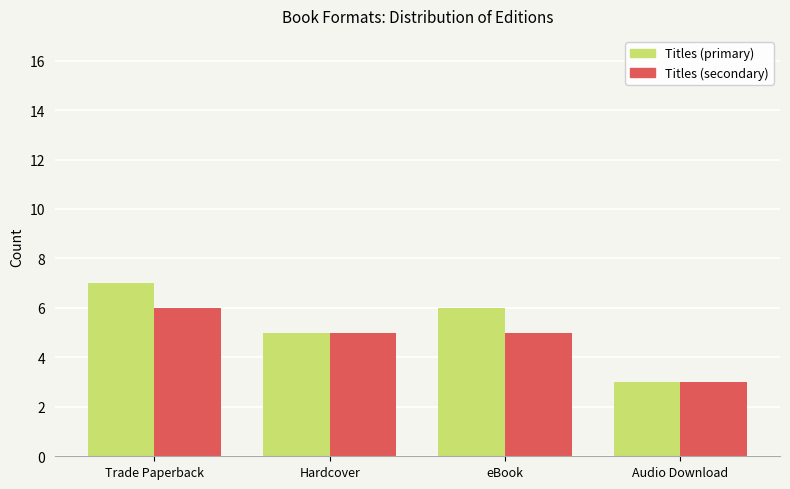

What is the total value across all series at Trade Paperback?

13